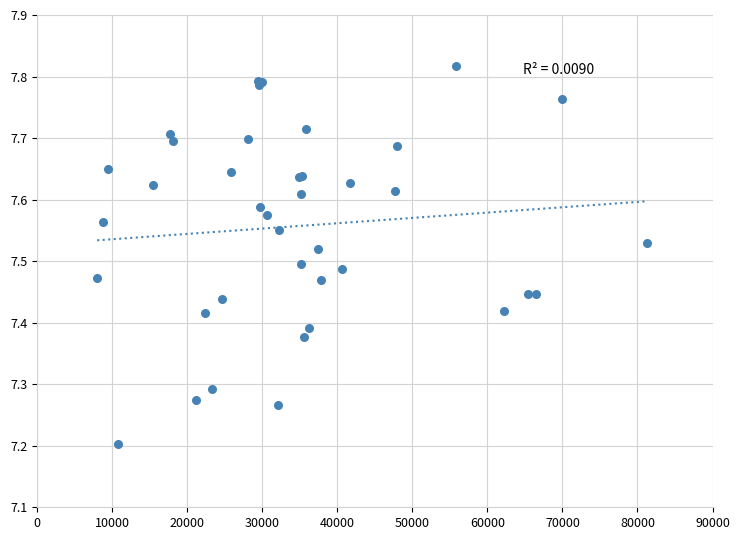

What Y value in the scatter plot is closest to 7?

7.2